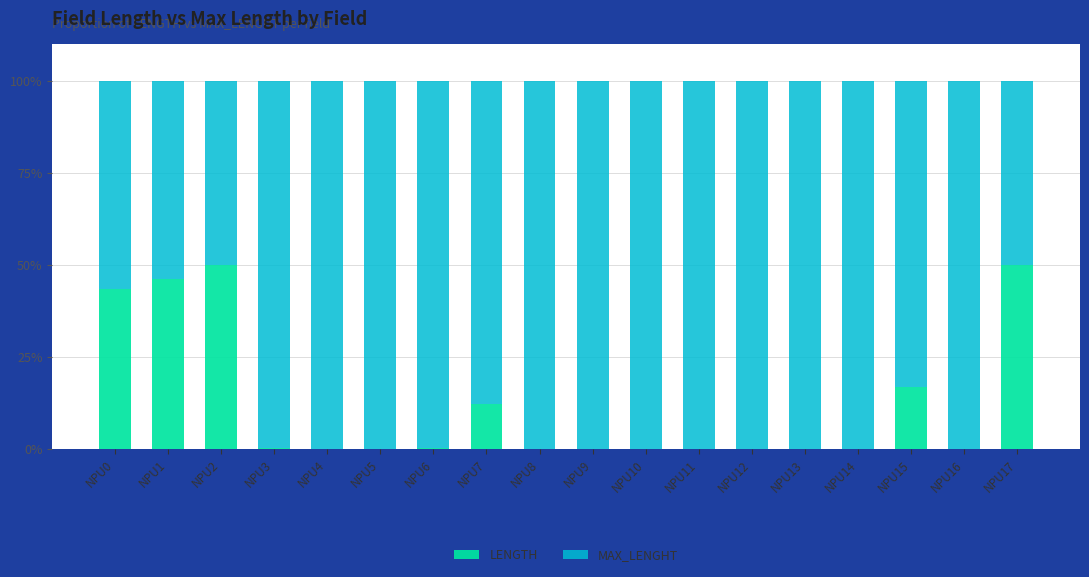

What is the total value across all series at NPU4?

100.0